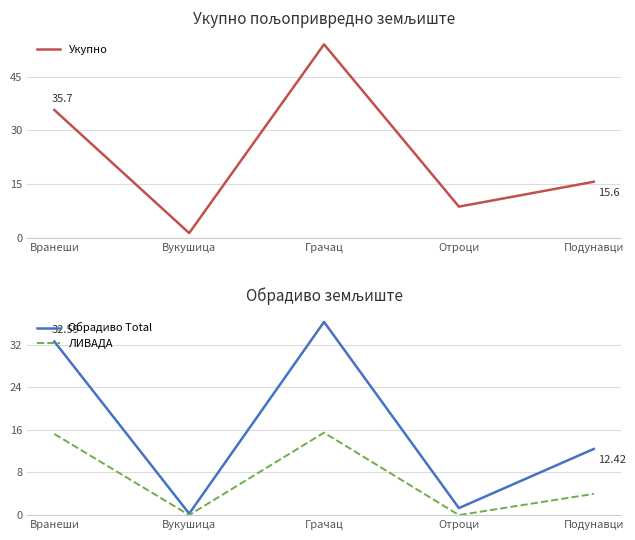

What is the value of the Обрадиво Total point at the 3rd from the left?

36.3